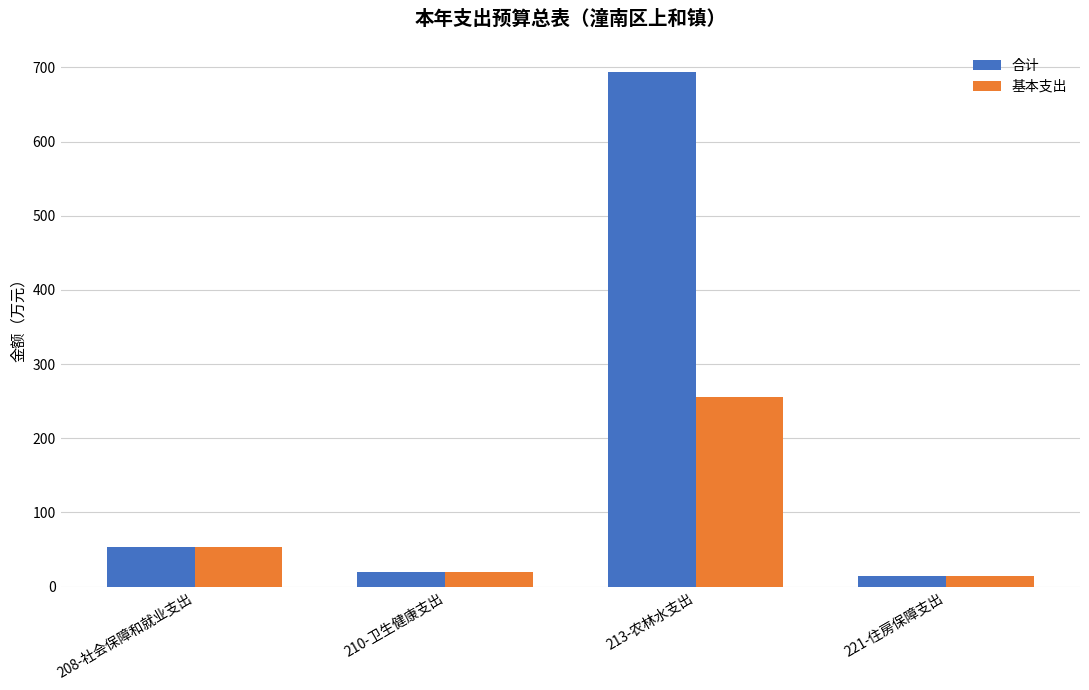

What is the average value of the 基本支出 series?

86.1